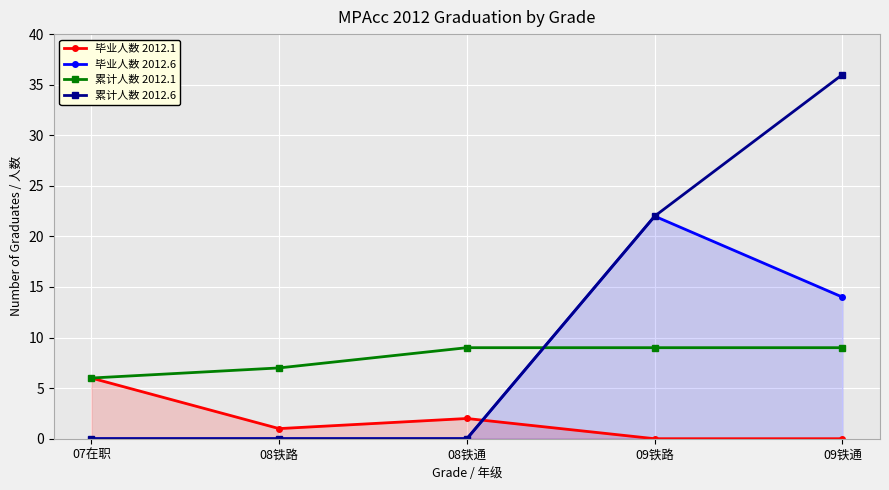

What position from the left is 09铁通?

5